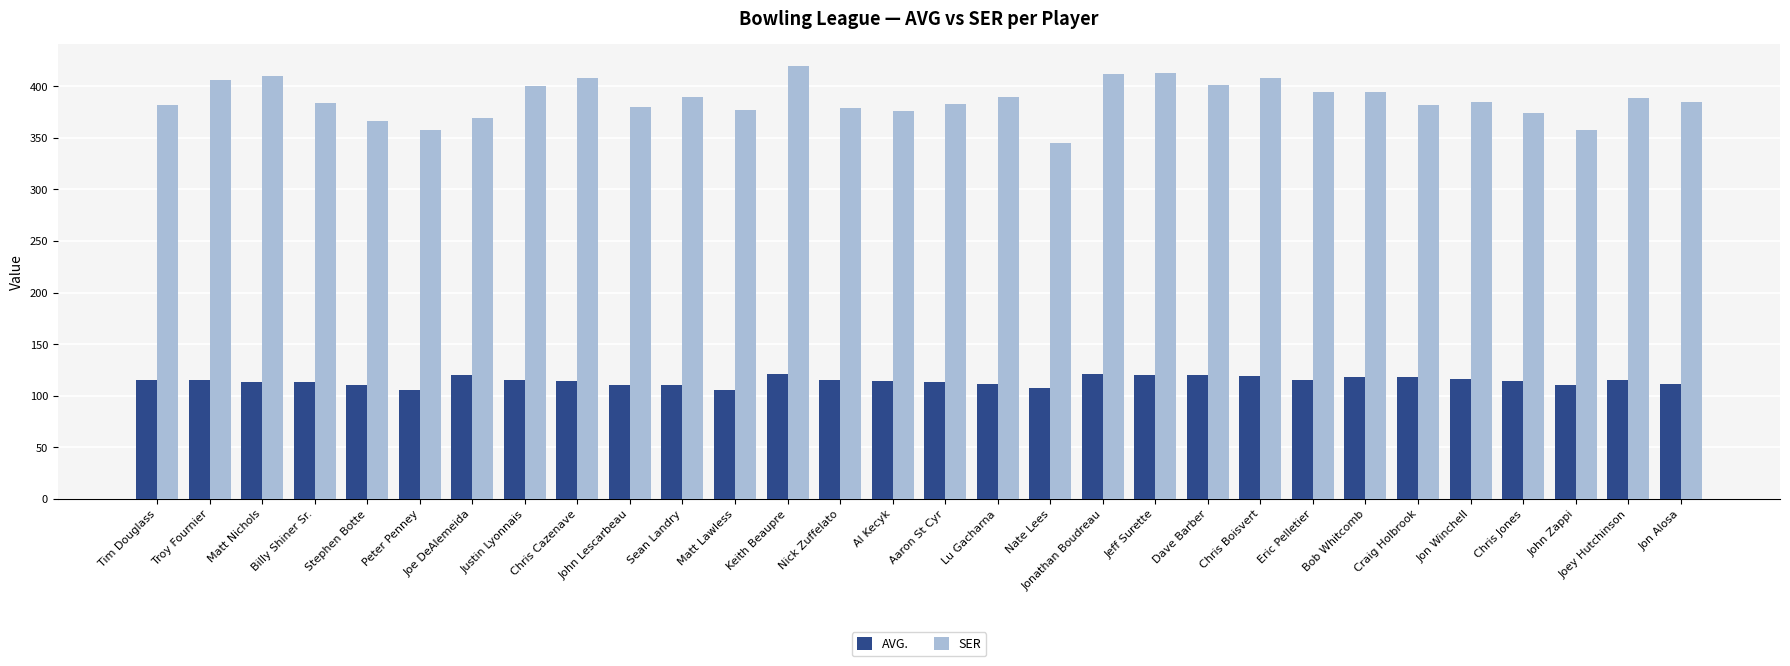

Read the AVG. value at Jon Winchell.

115.8